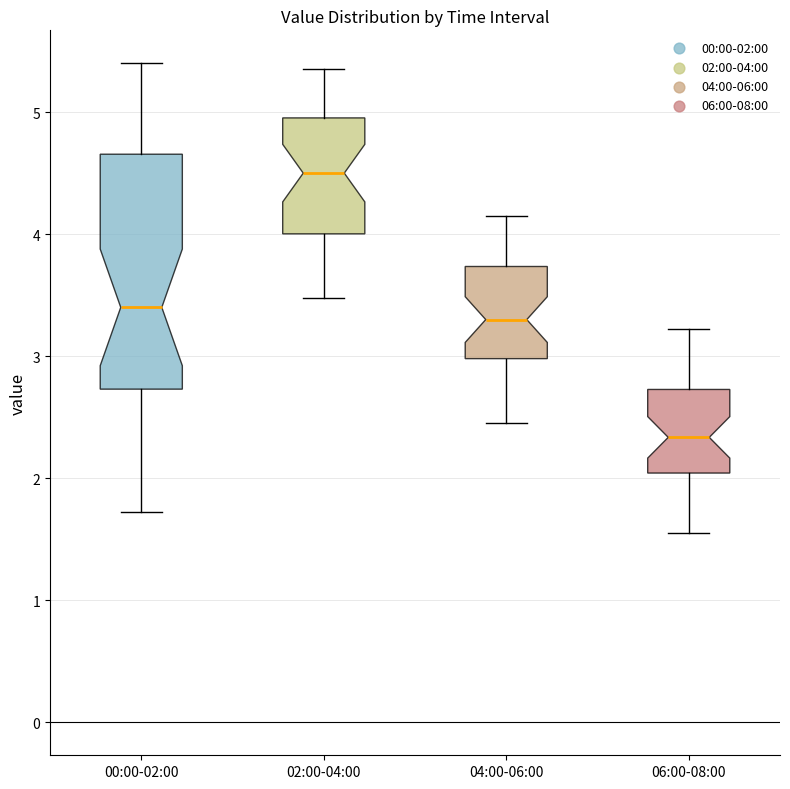

Where is the upper edge of the box for 06:00-08:00 on the y-axis? The values are not printed on the chart, so give them approximately, as read against the axis.

2.7